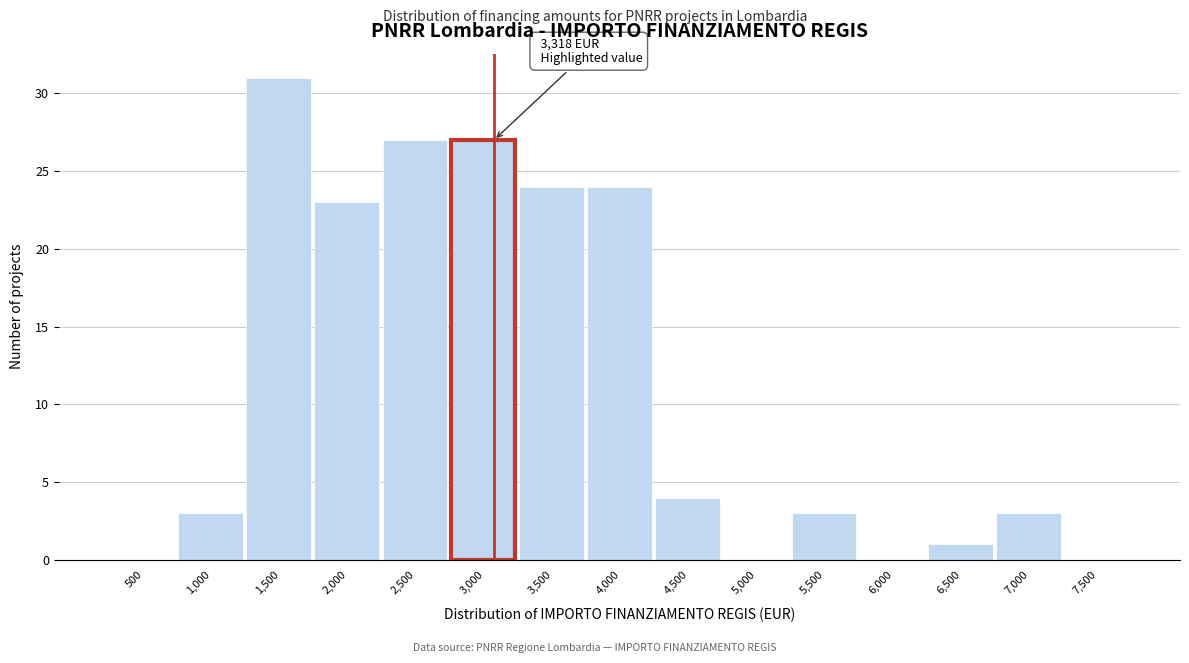

Reading left to right, what are all the values shown in this chart?

500=0	1,000=3	1,500=31	2,000=23	2,500=27	3,000=27	3,500=24	4,000=24	4,500=4	5,000=0	5,500=3	6,000=0	6,500=1	7,000=3	7,500=0